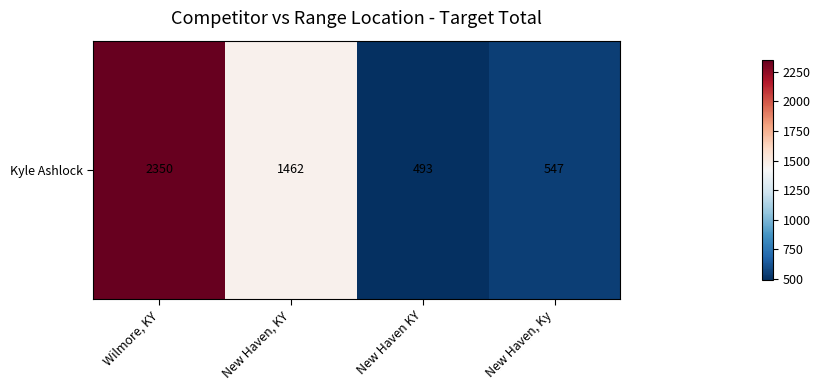

The value at Wilmore, KY is 2350. True or false?

True